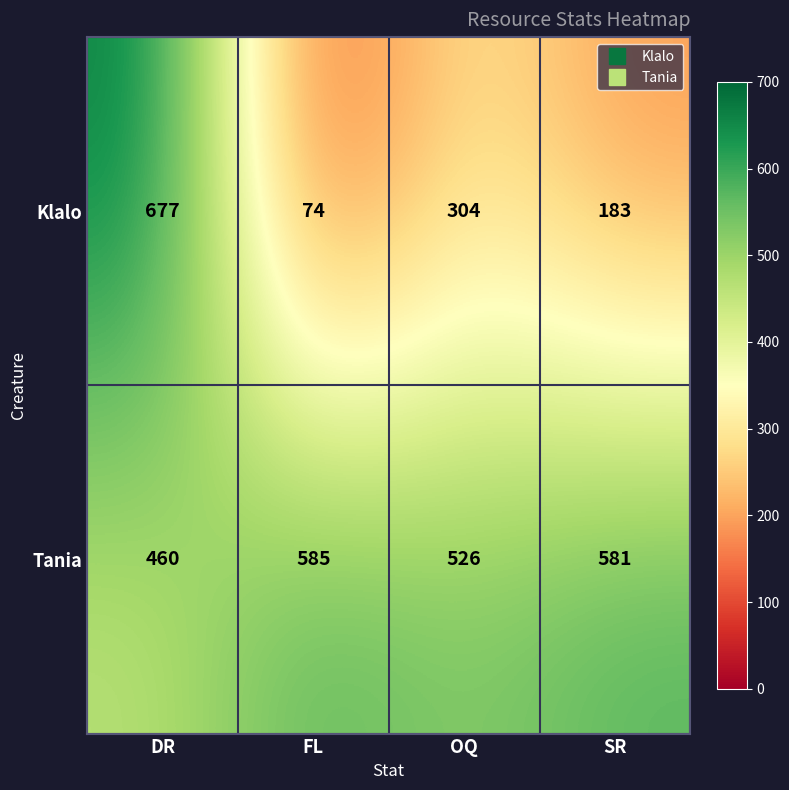

At how many categories does at least one series exceed 583?

2